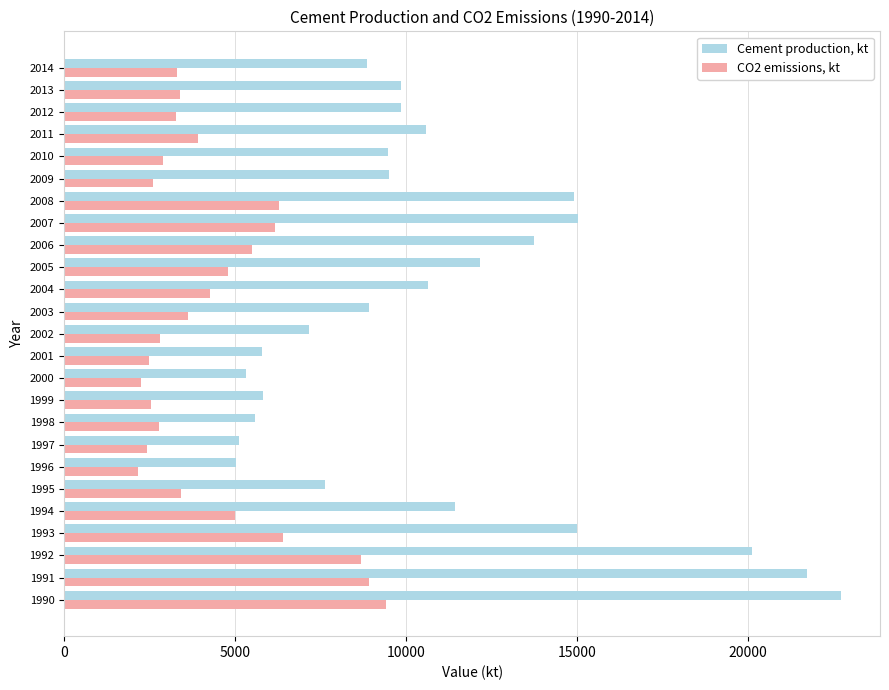

Rank the series by their maximum value, from highest to lowest.

Cement production, kt, CO2 emissions, kt